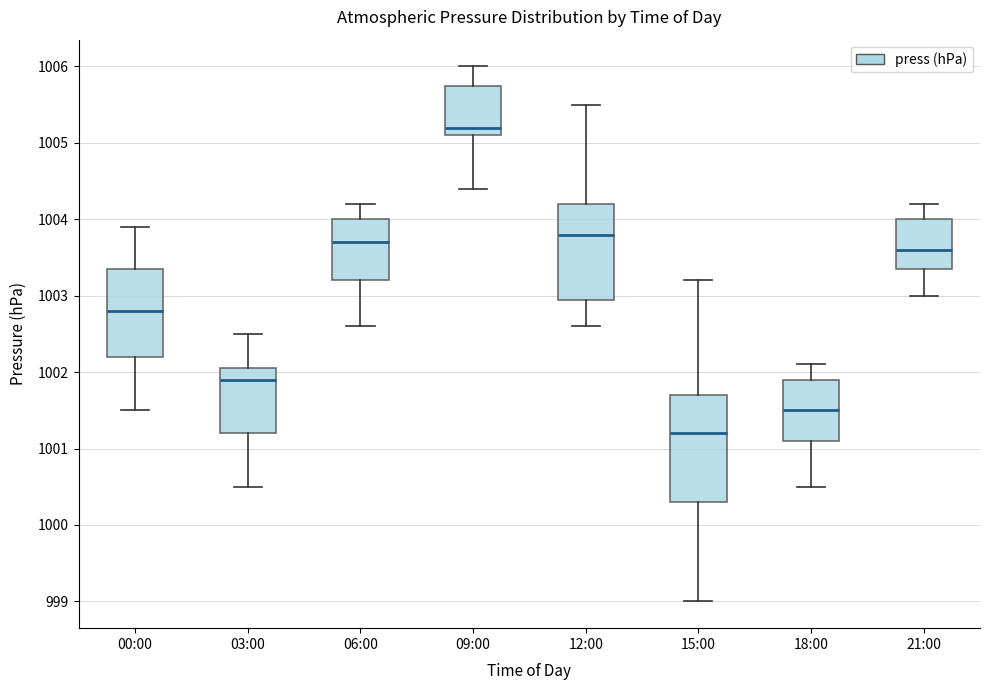

Reading left to right, transcribe this box plot: for each box, give where its median line is, the range the box spans, and where its two whiskers end, as read against the y-axis. The values are not printed on the chart, so give them approximately, as read against the axis.

00:00: median 1002.8, box 1002.2 to 1003.4, whiskers 1001.5 to 1003.9
03:00: median 1001.9, box 1001.2 to 1002.1, whiskers 1000.5 to 1002.5
06:00: median 1003.7, box 1003.2 to 1004.0, whiskers 1002.6 to 1004.2
09:00: median 1005.2, box 1005.1 to 1005.8, whiskers 1004.4 to 1006.0
12:00: median 1003.8, box 1003.0 to 1004.2, whiskers 1002.6 to 1005.5
15:00: median 1001.2, box 1000.3 to 1001.7, whiskers 999.0 to 1003.2
18:00: median 1001.5, box 1001.1 to 1001.9, whiskers 1000.5 to 1002.1
21:00: median 1003.6, box 1003.4 to 1004.0, whiskers 1003.0 to 1004.2